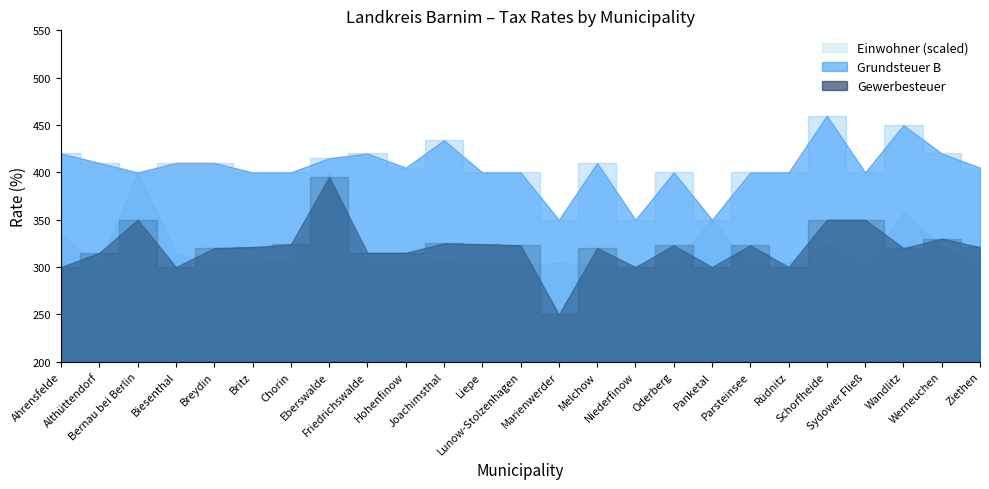

True or false: Grundsteuer B and Gewerbesteuer intersect in this chart.

False